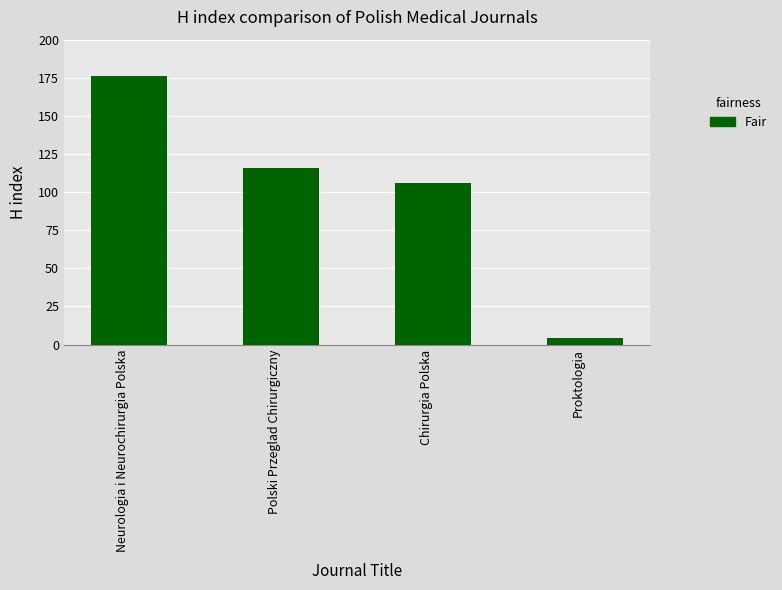

What is the maximum value shown in the chart?

176